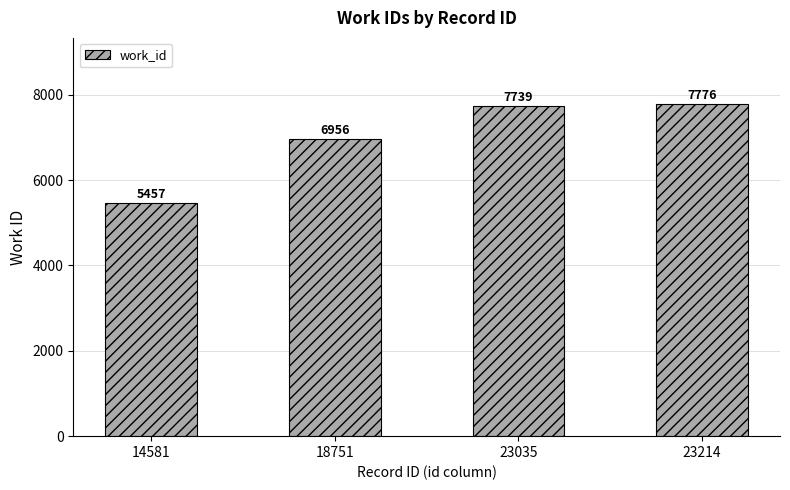

Reading left to right, extract all data points from this chart.

14581=5457	18751=6956	23035=7739	23214=7776